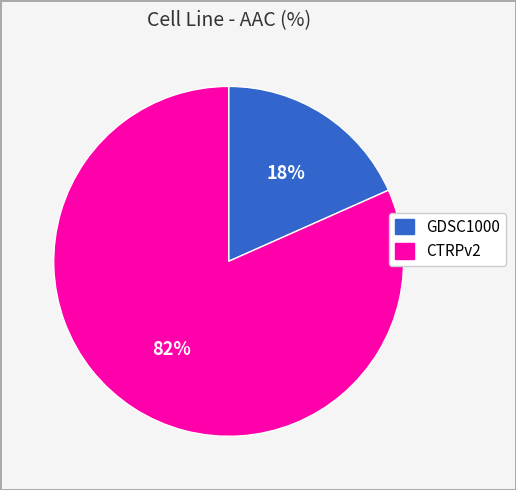

To the nearest percent, what is the combined percentage of CTRPv2 and GDSC1000?

100%